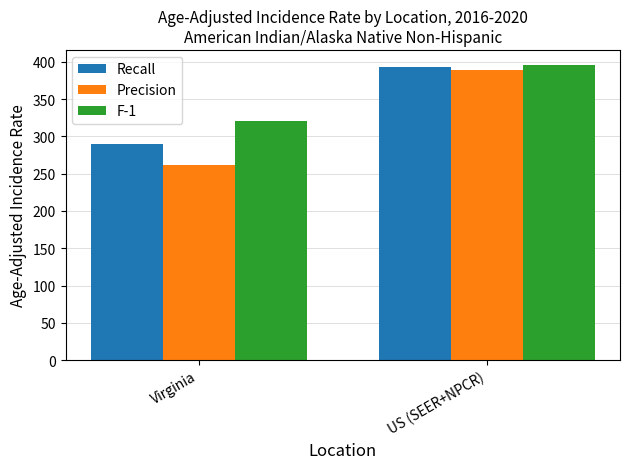

At which label is Recall closest to 341?

Virginia